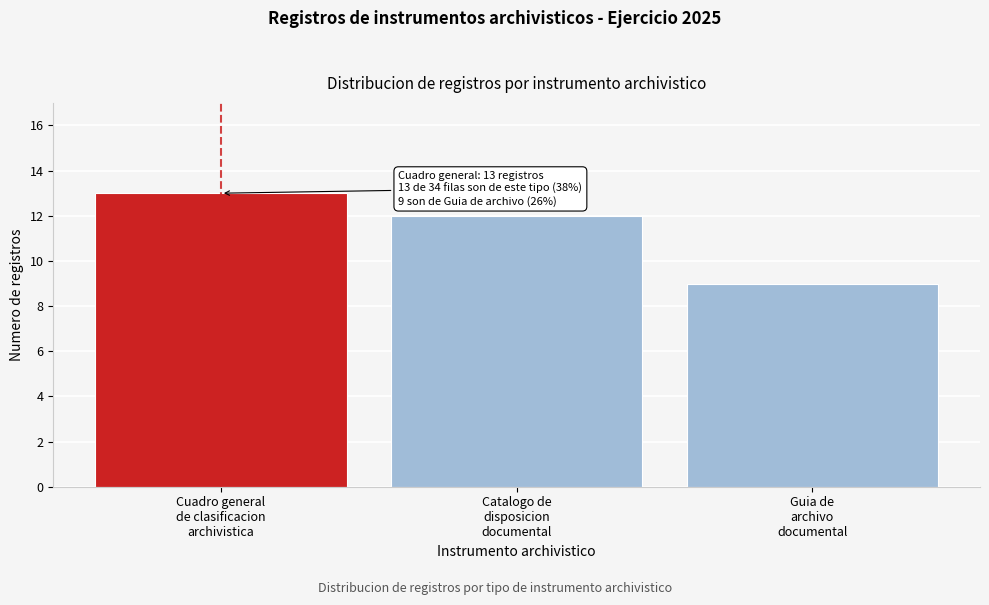

Reading right to left, what are all the values shown in this chart?

9	12	13